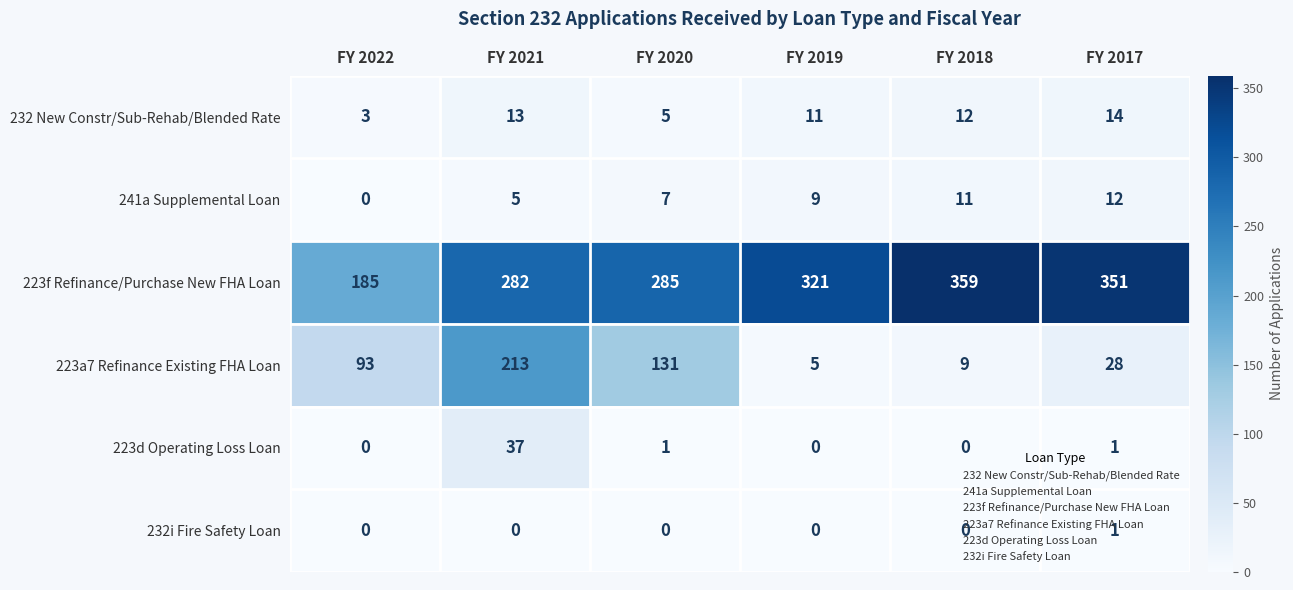

What is the spread (max minus min) of values at FY 2020?

285